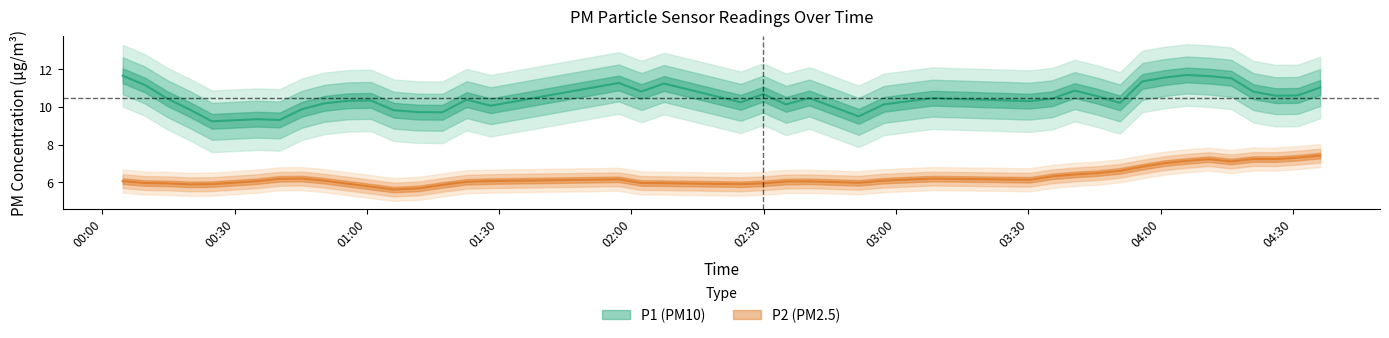

True or false: P1 has more than 0 points higher than both neighbors.

True